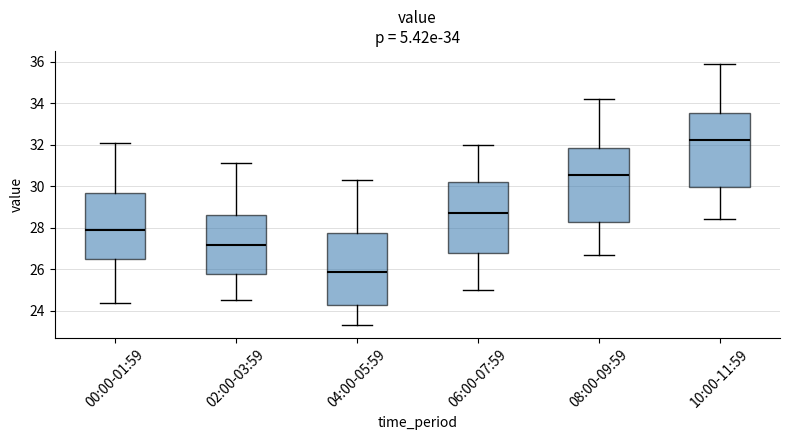

Which box has the lowest median line?

04:00-05:59